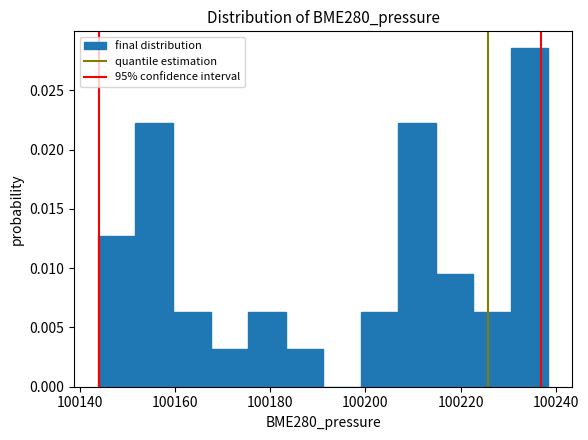

Read against the x-axis, roughly where is the centre of the tallest bar?

100234